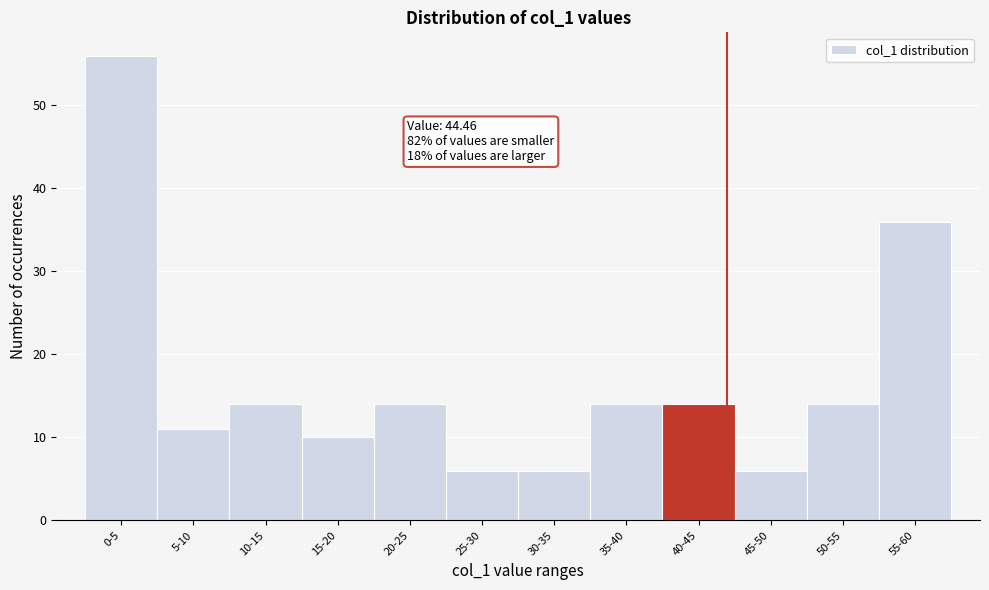

Reading left to right, extract all data points from this chart.

0-5=56	5-10=11	10-15=14	15-20=10	20-25=14	25-30=6	30-35=6	35-40=14	40-45=14	45-50=6	50-55=14	55-60=36